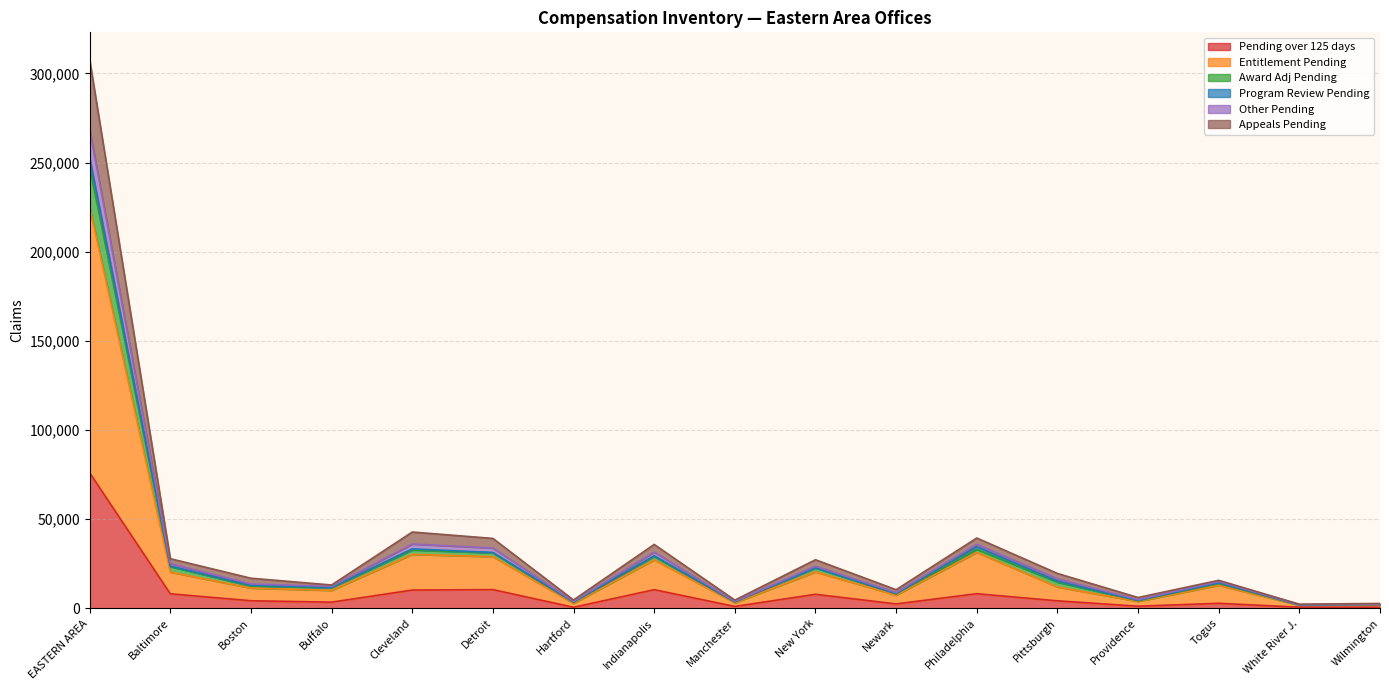

At which category is the sum across all series the highest?

EASTERN AREA